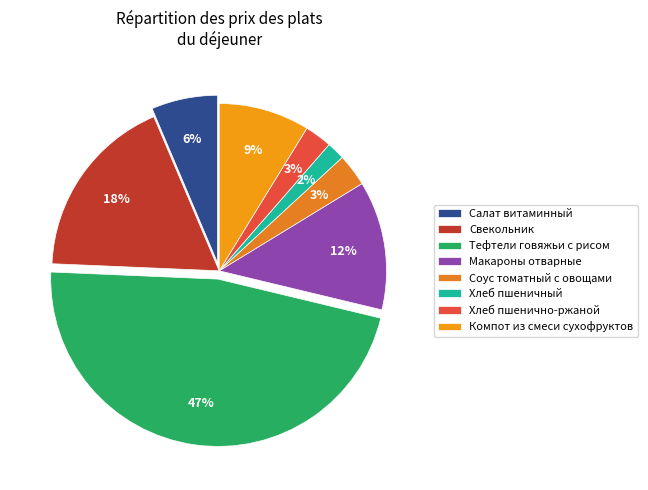

Count the number of slices in the pie.

8